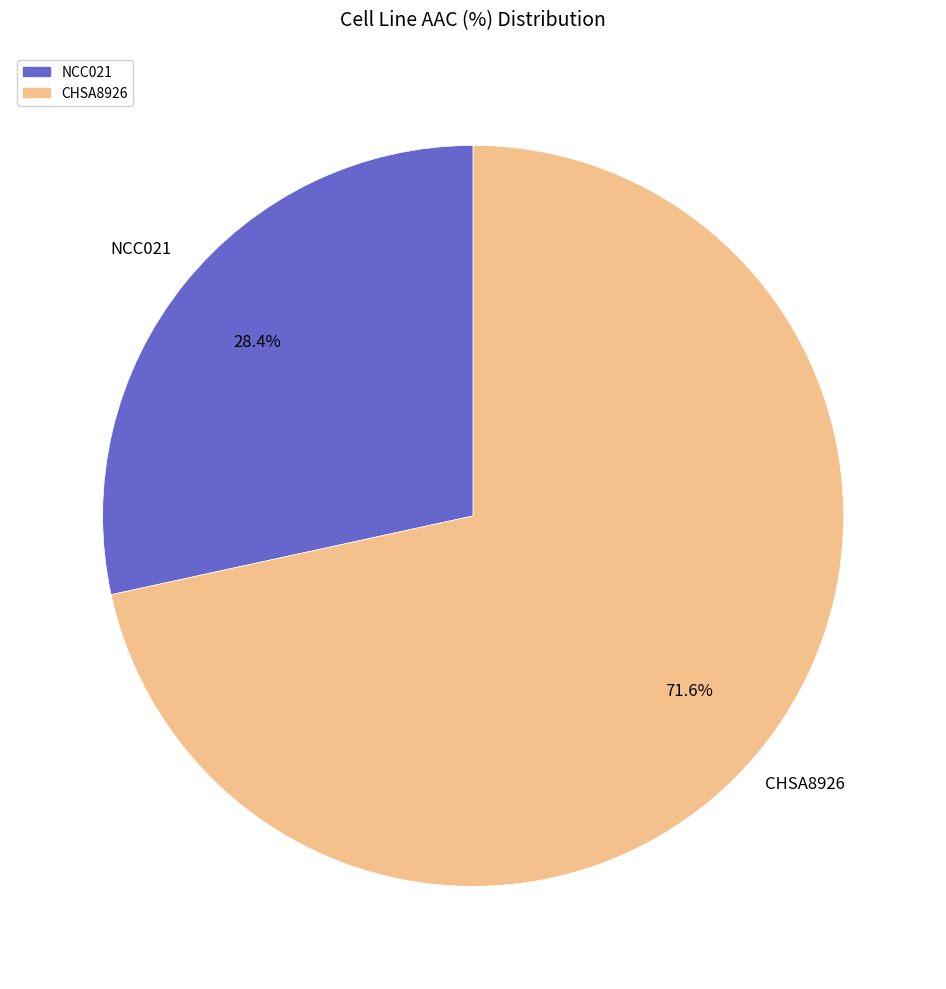

What is the ratio of the value at CHSA8926 to the value at NCC021?

2.5